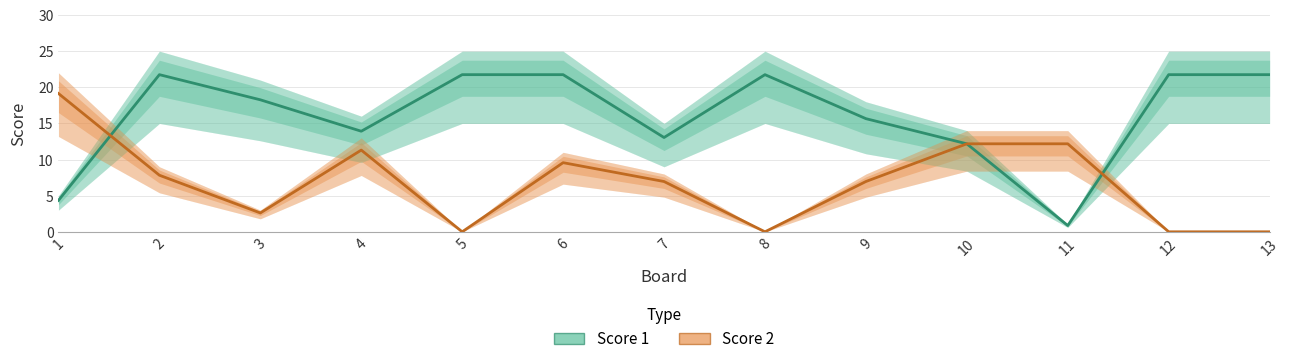

How many categories are shown in the chart?

13